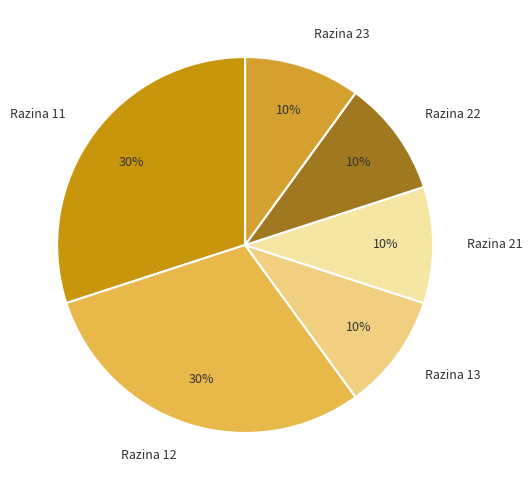

To the nearest percent, what is the combined percentage of Razina 22 and Razina 13?

20%